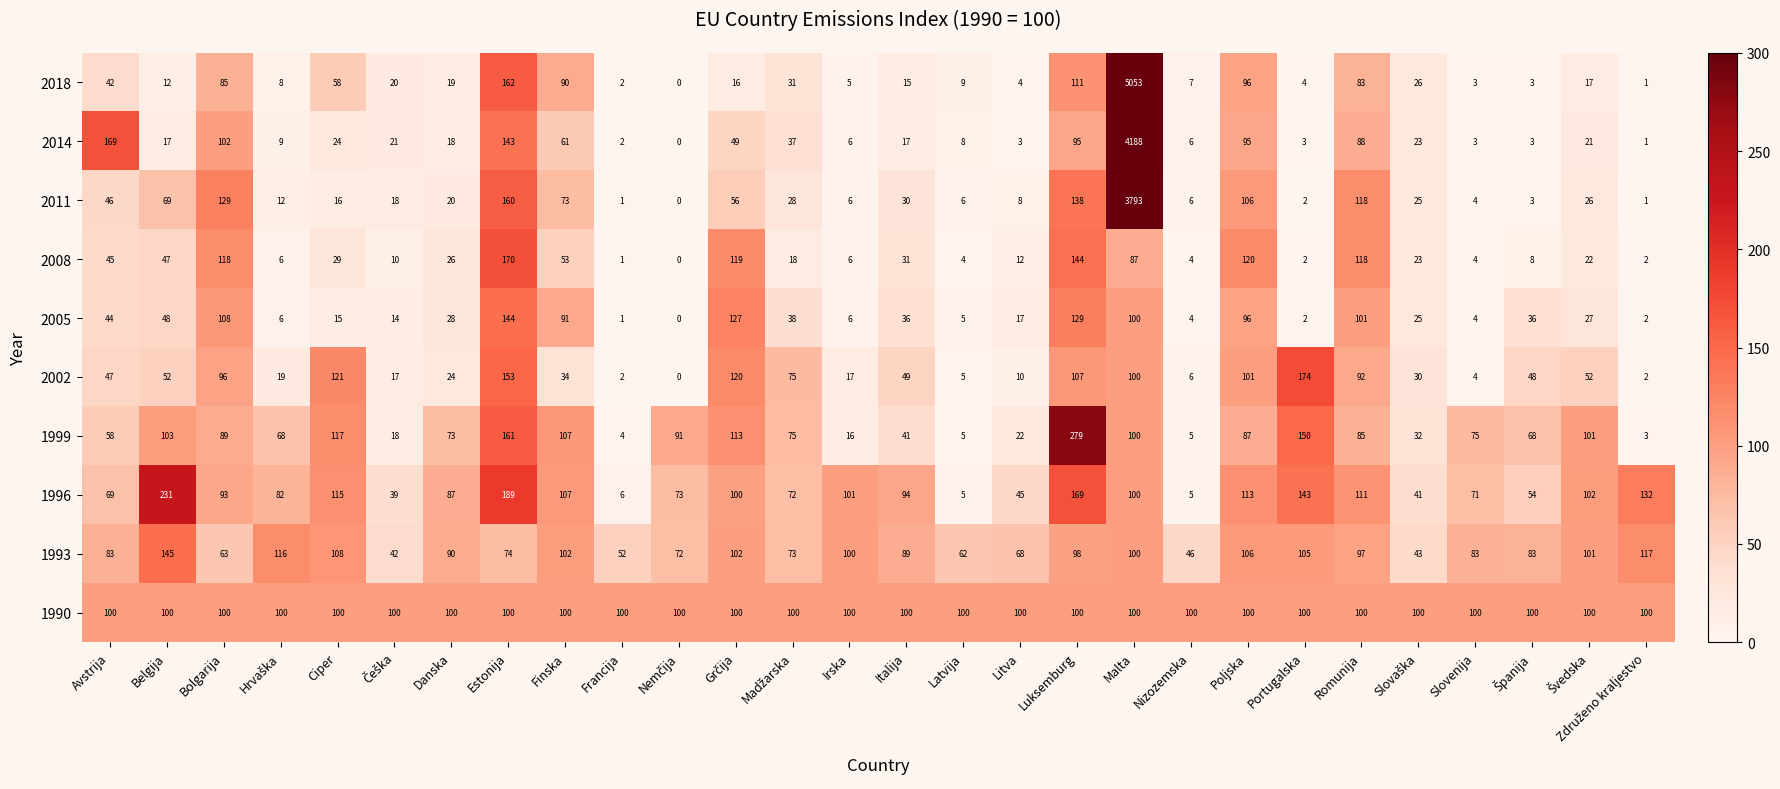

Where does the 2008 series first go above 23?

Avstrija